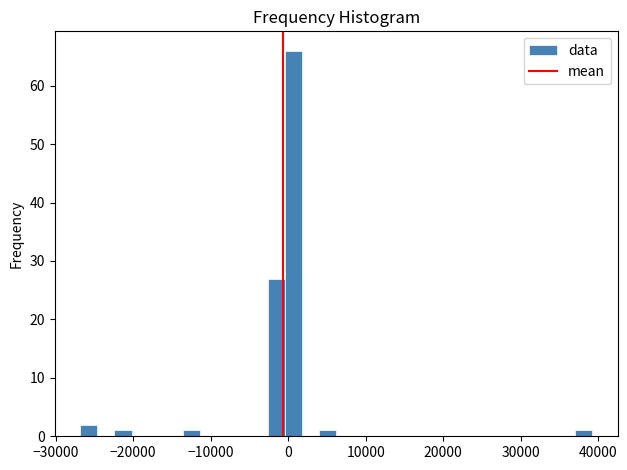

Around what value on the x-axis is the tallest bar? Give the approximate position of its centre, as read against the axis.

1000